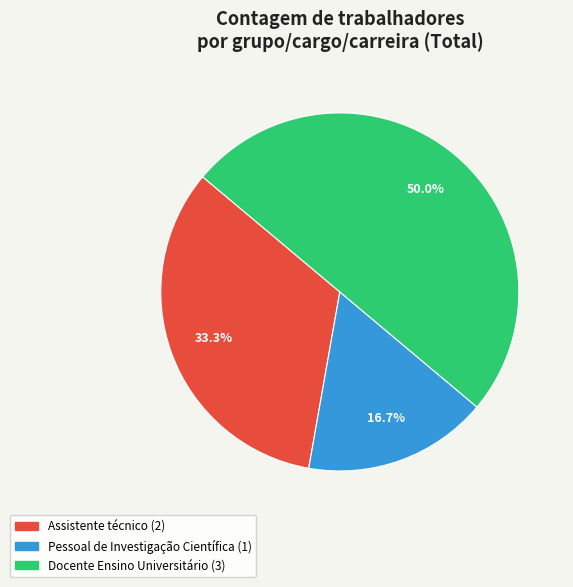

Count the number of slices in the pie.

3